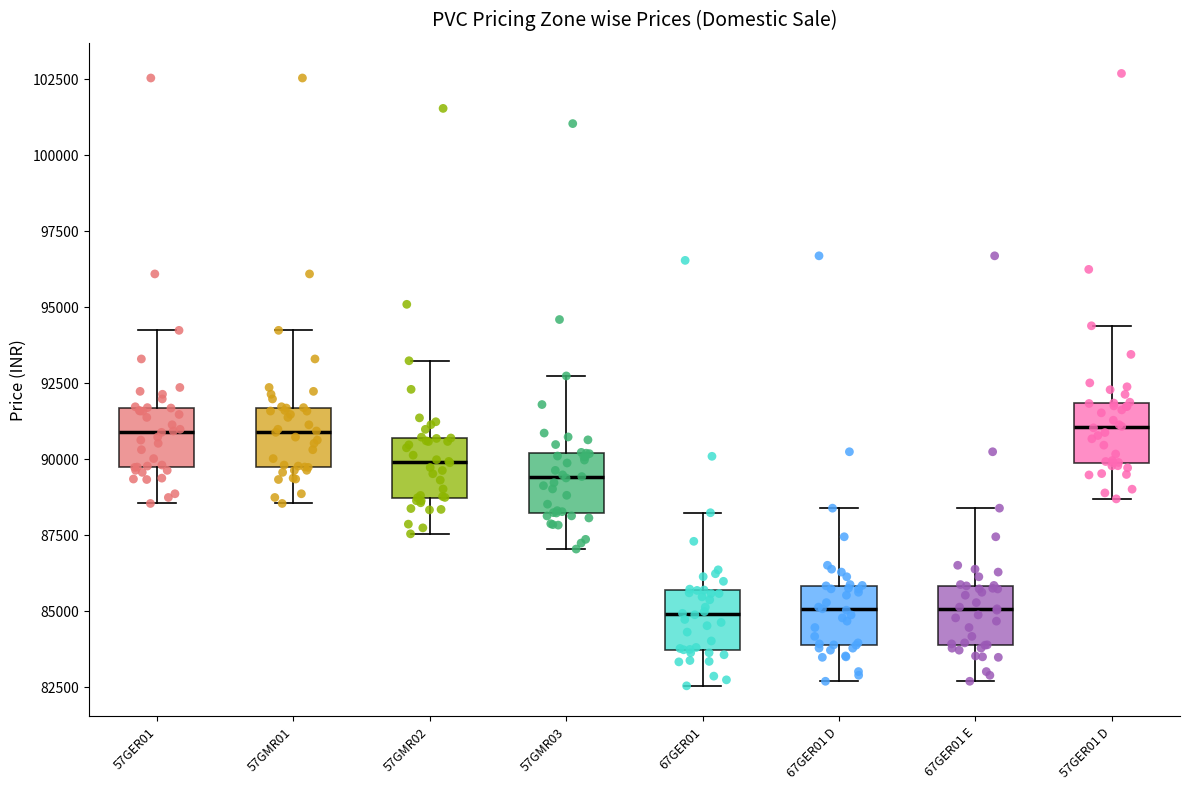

Reading left to right, read every box against the y-axis: the position of its median line, the range the box covers, and the ends of its whiskers. The values are not printed on the chart, so give them approximately, as read against the axis.

57GER01: median 91000, box 89500 to 91500, whiskers 88500 to 94000
57GMR01: median 91000, box 89500 to 91500, whiskers 88500 to 94000
57GMR02: median 90000, box 88500 to 90500, whiskers 87500 to 93000
57GMR03: median 89500, box 88000 to 90000, whiskers 87000 to 92500
67GER01: median 85000, box 83500 to 85500, whiskers 82500 to 88000
67GER01 D: median 85000, box 84000 to 86000, whiskers 82500 to 88500
67GER01 E: median 85000, box 84000 to 86000, whiskers 82500 to 88500
57GER01 D: median 91000, box 90000 to 92000, whiskers 88500 to 94500